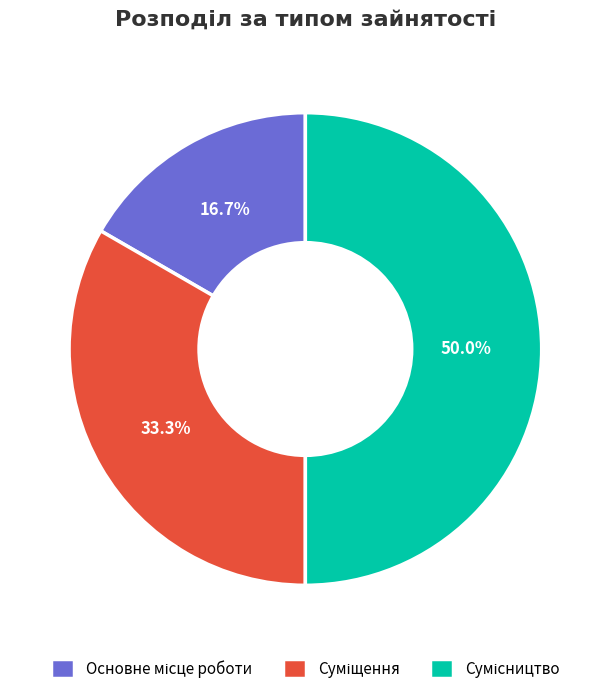

True or false: Основне місце роботи accounts for 17% of the total.

True